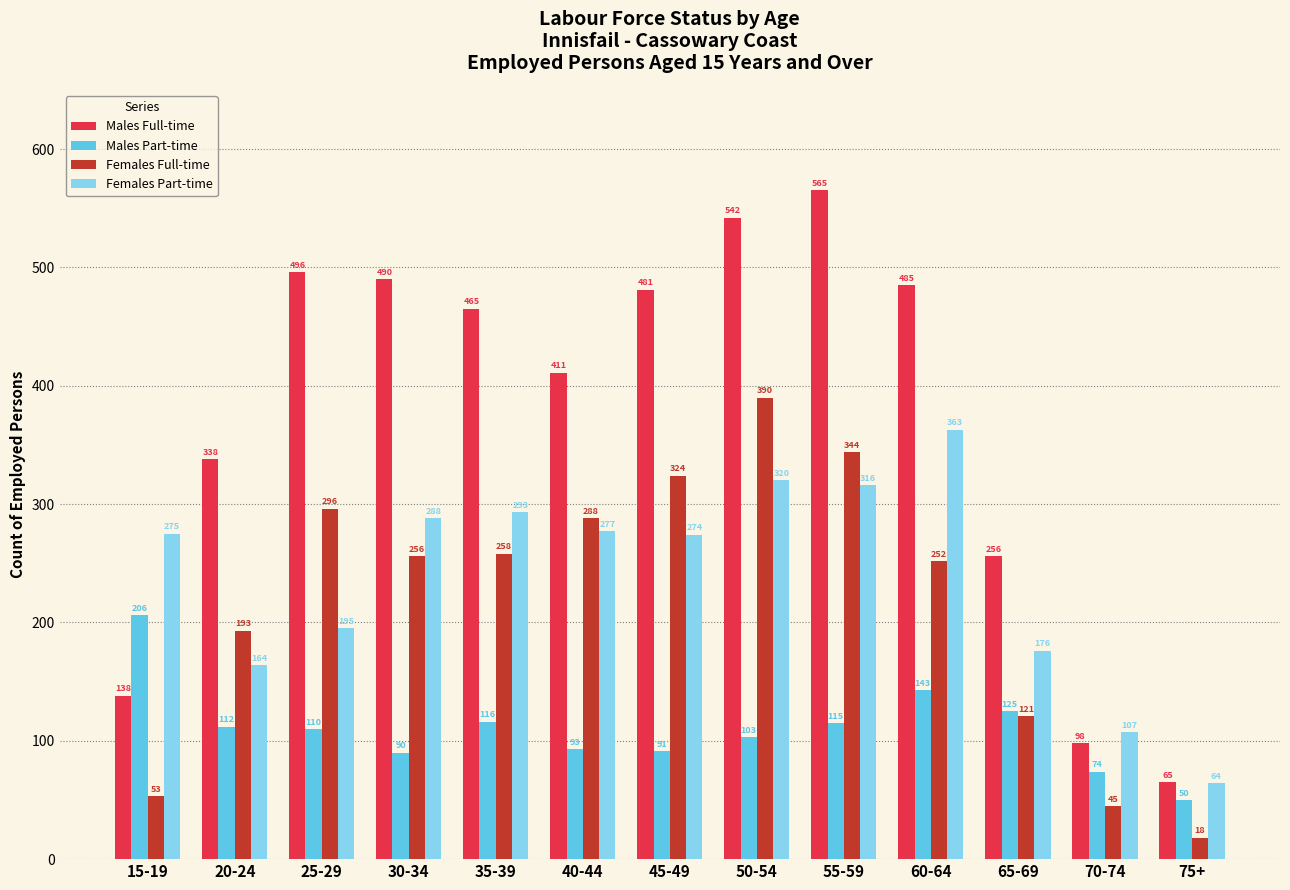

At which category is the sum across all series the highest?

50-54